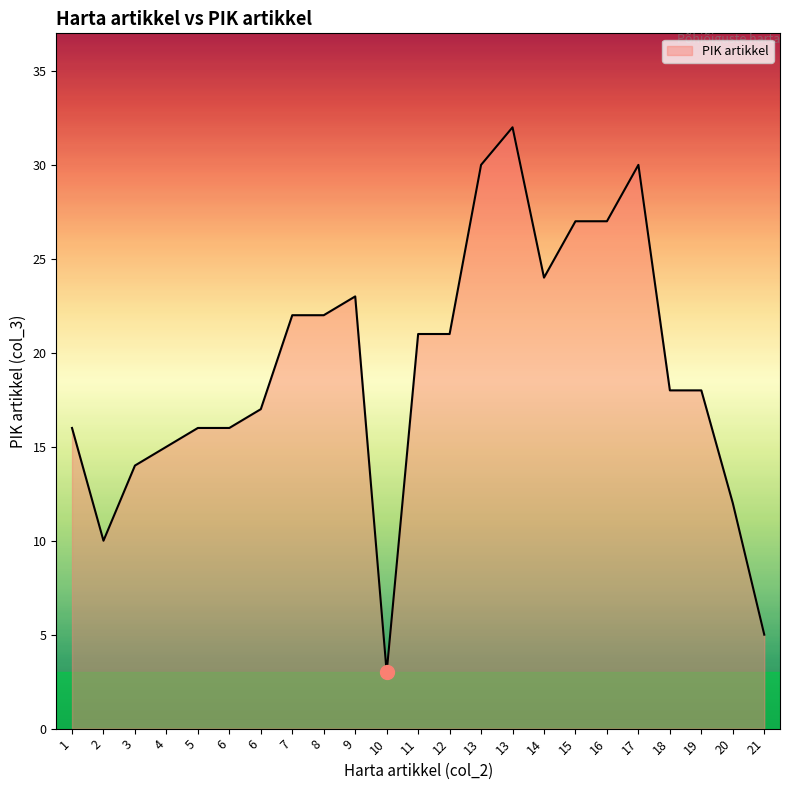

What is the value of the 17th point from the left?

27